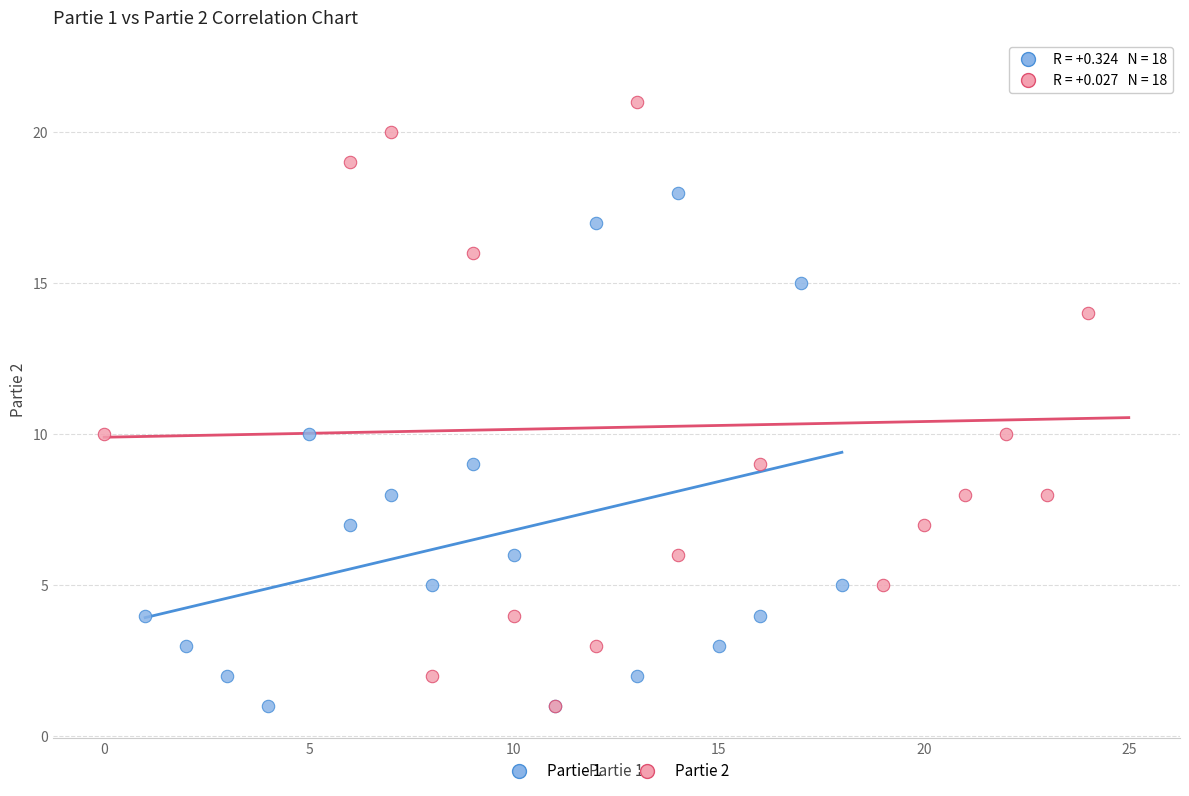

What are all the series names shown in the legend?

Partie 1, Partie 2